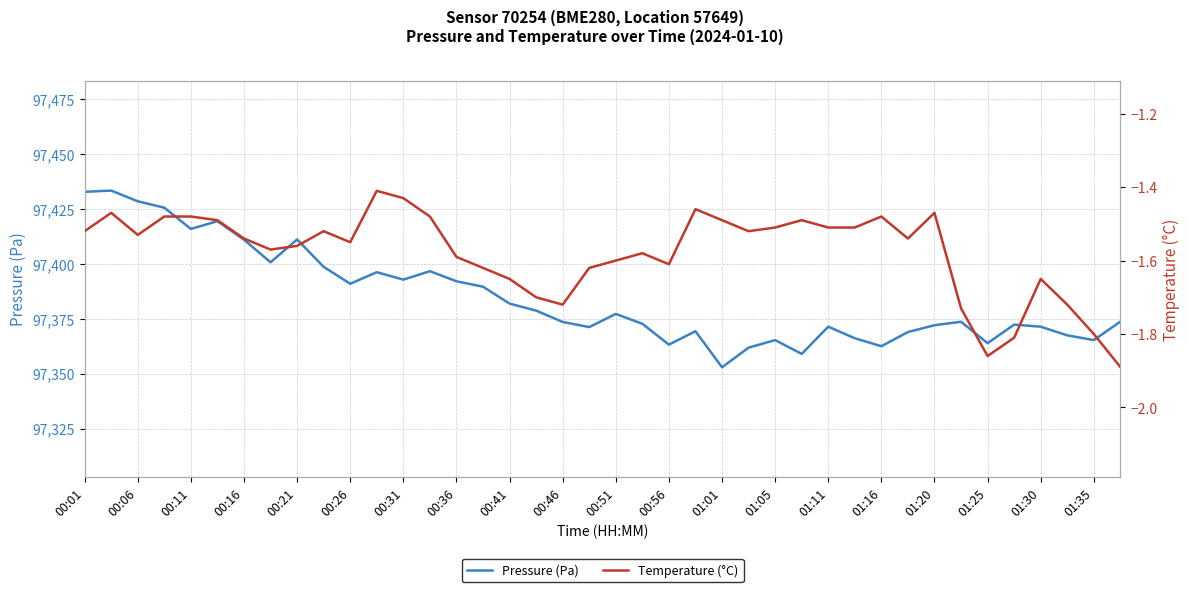

What is the maximum value for Temperature (°C)?

-1.4